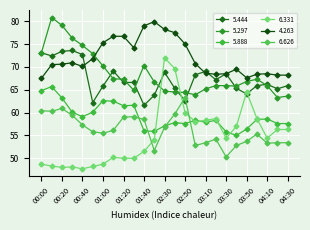

How many distinct data groups are displayed?

6